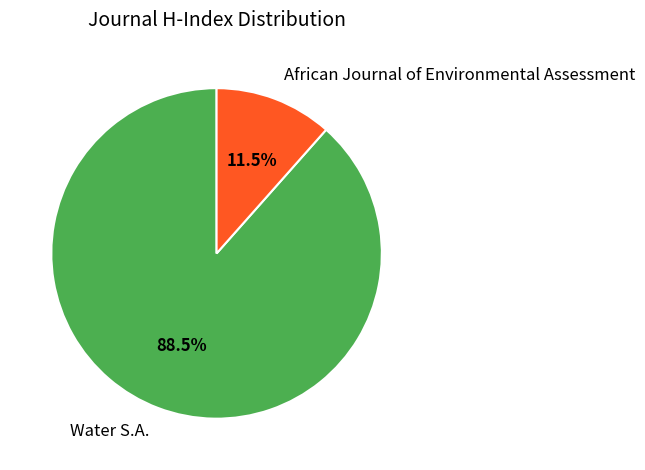

What is the smallest slice in the pie chart?

African Journal of Environmental Assessment